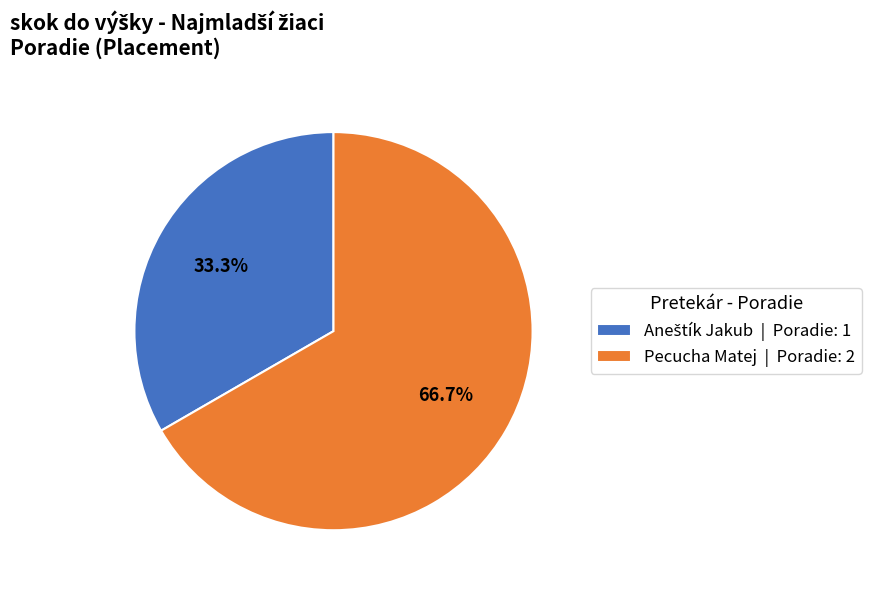

Is there any slice that represents more than half of the pie?

Yes